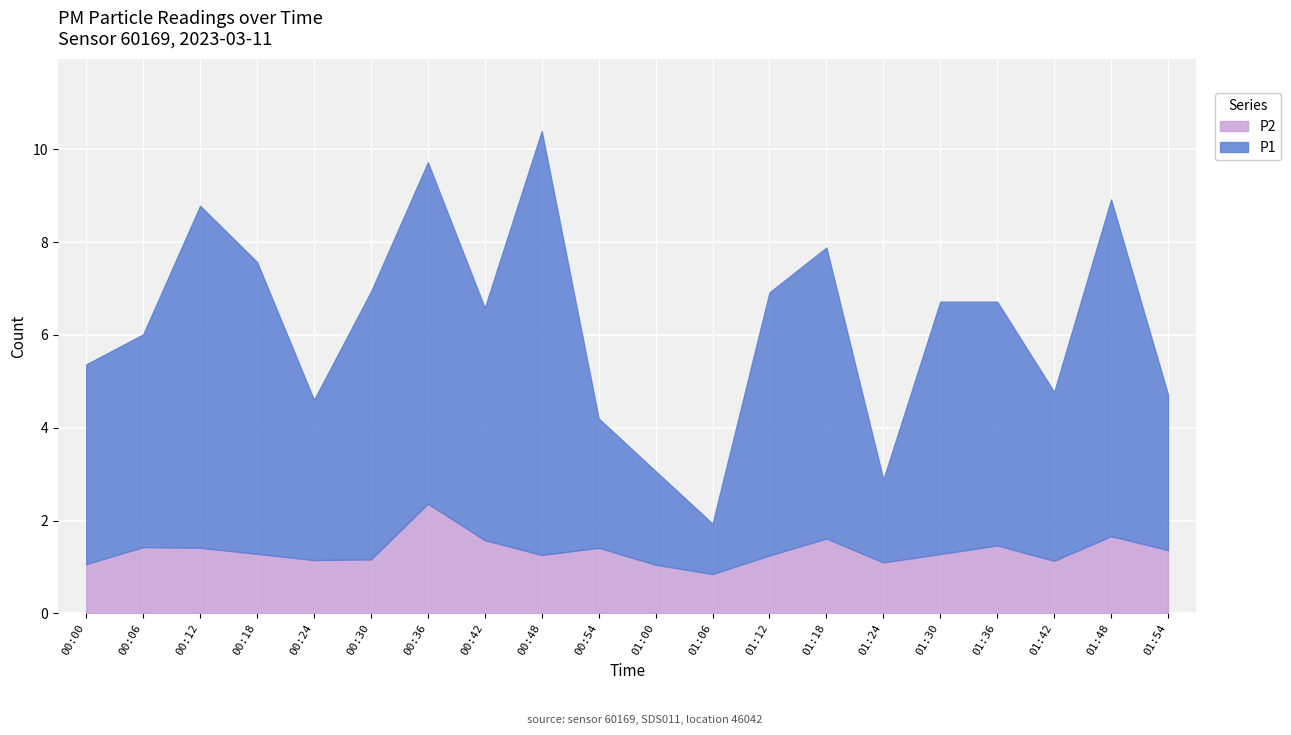

What is the maximum value for P2?

2.4